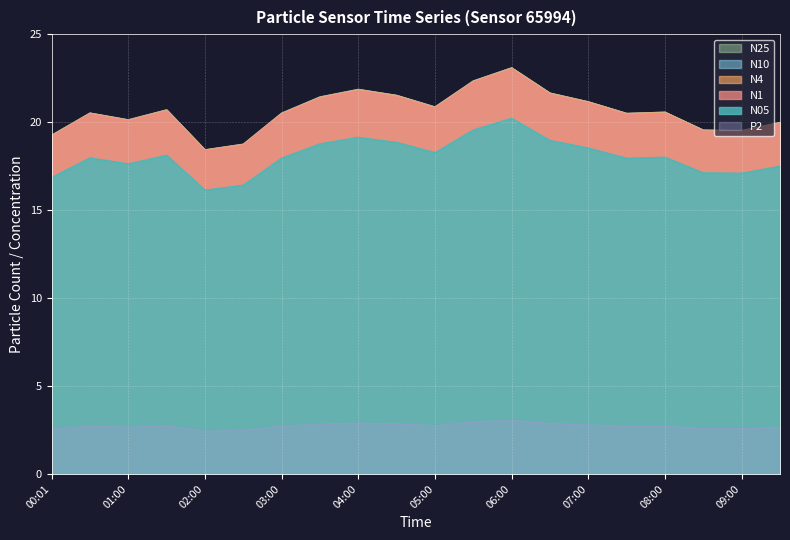

What is the total value across all series at 03:00?

102.7